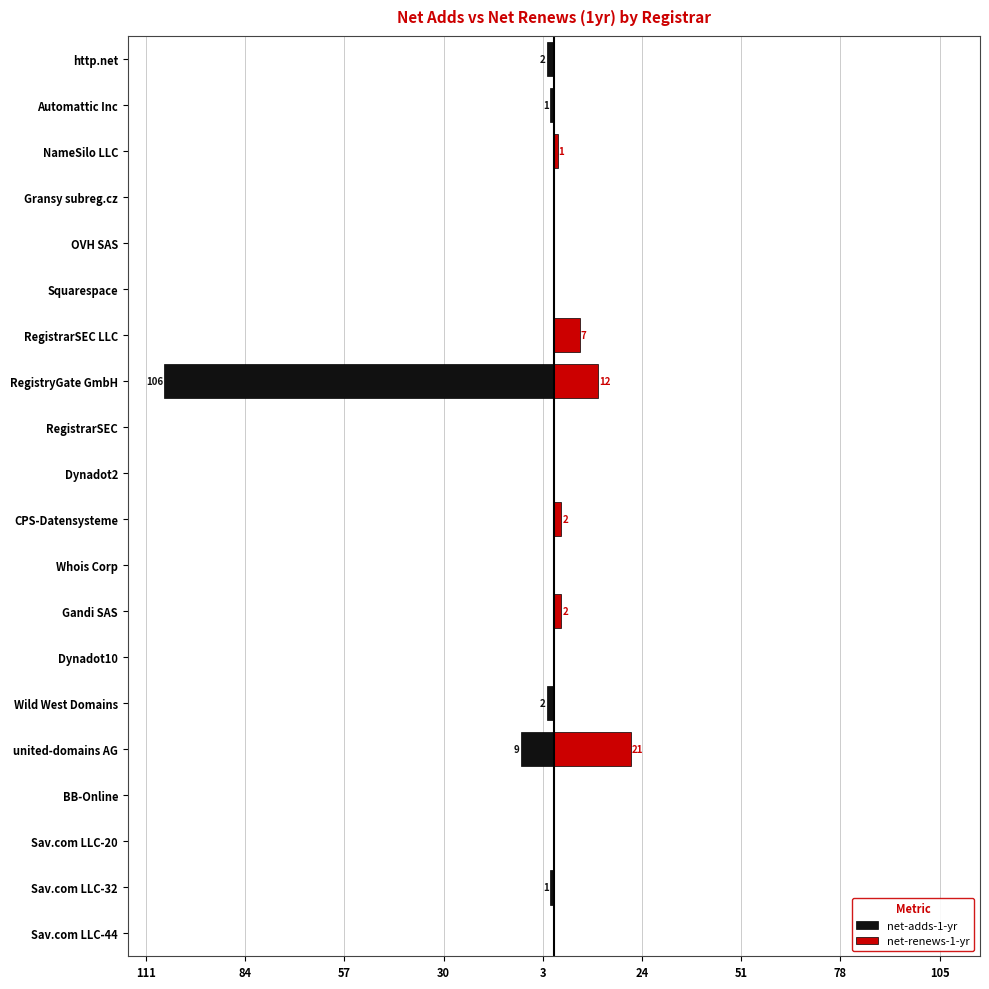

The value of net-adds-1-yr at http.net is -1. True or false?

False